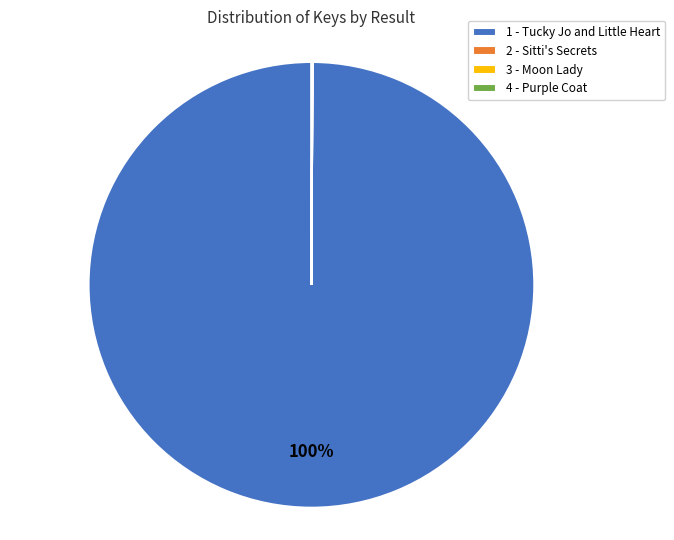

To the nearest percent, what is the difference between the largest and smallest slice percentages?

100%